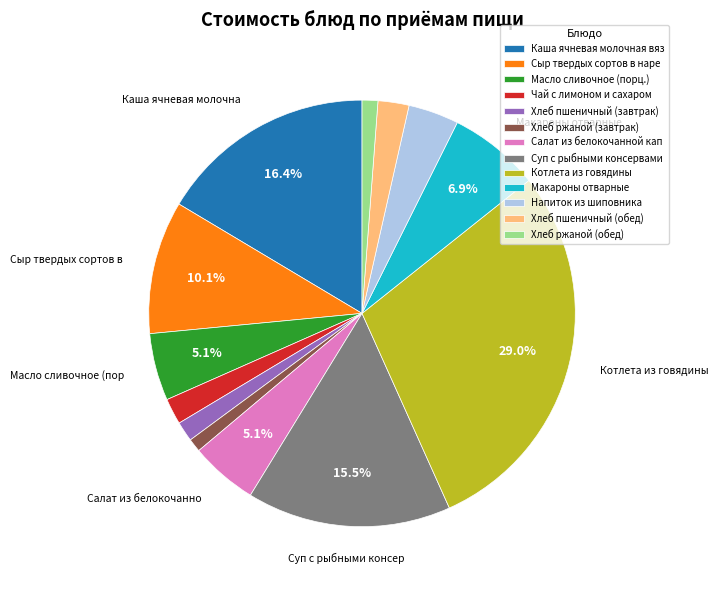

Does Макароны отварные represent more than half of the total?

No